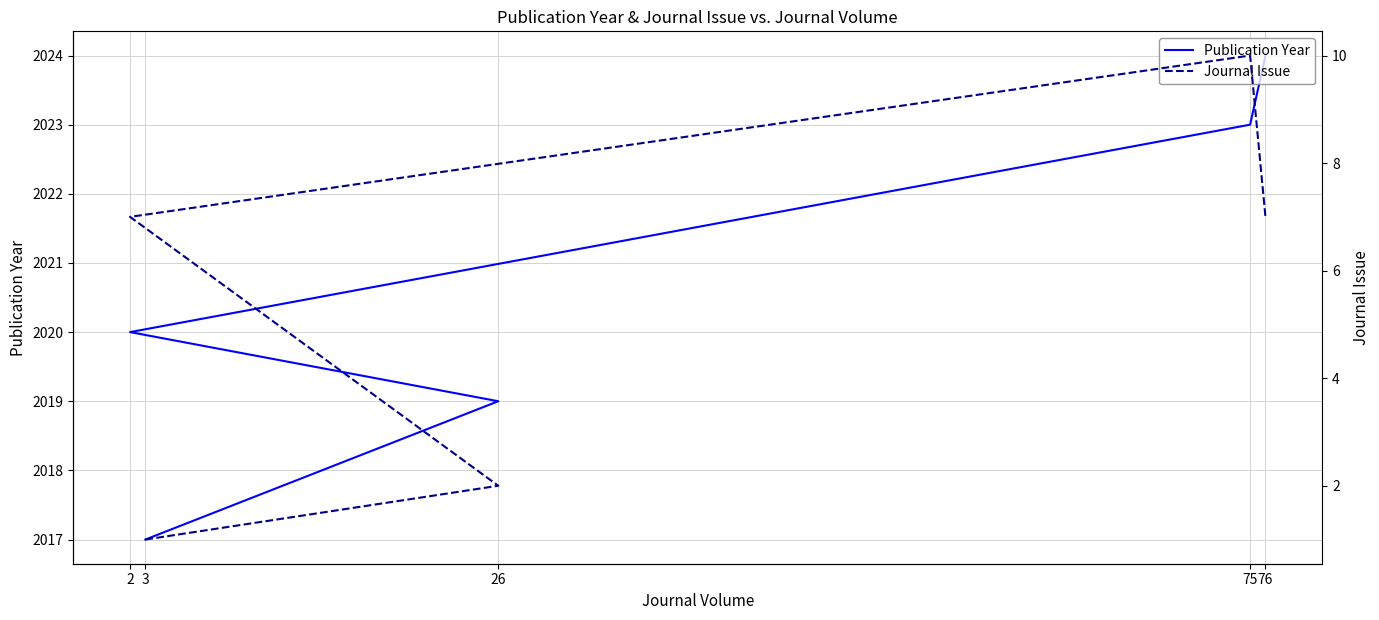

What is the lowest value of the Journal Issue series?

1